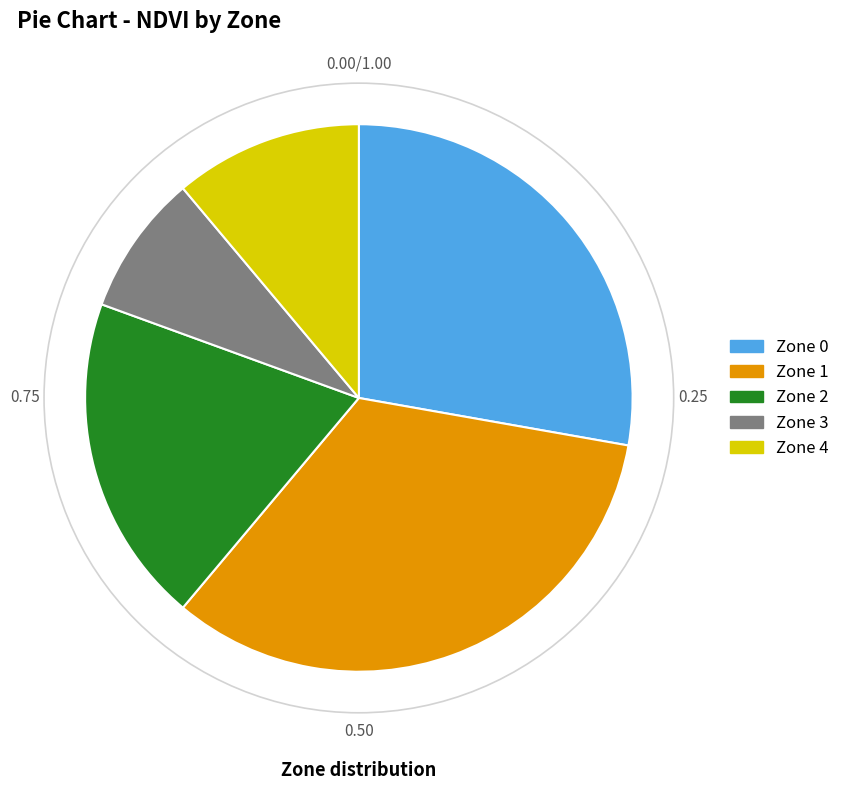

Is Zone 1 the majority of the pie?

No